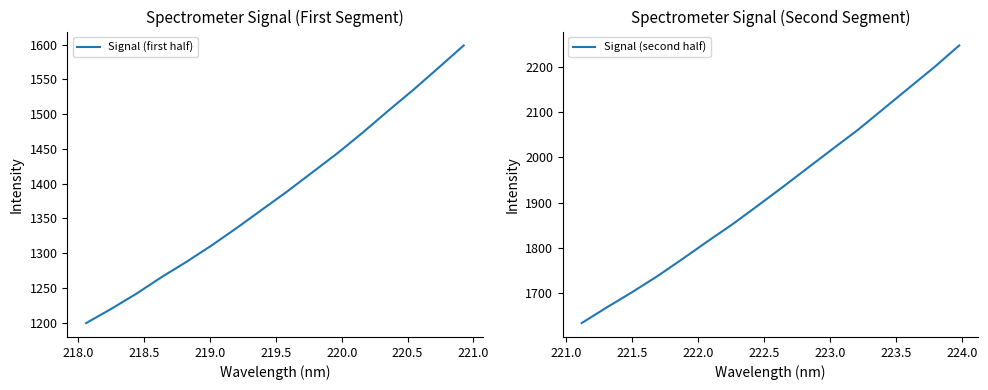

What is the lowest value of the Signal (first half) series?

1199.2